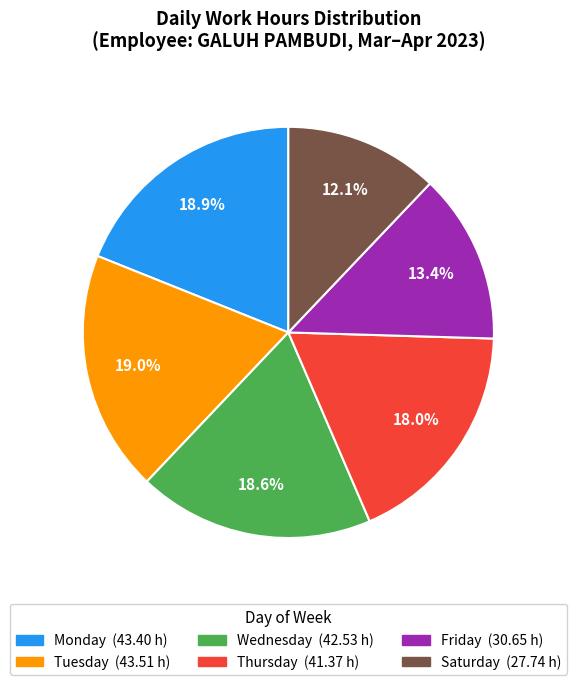

Does any single category account for the majority?

No